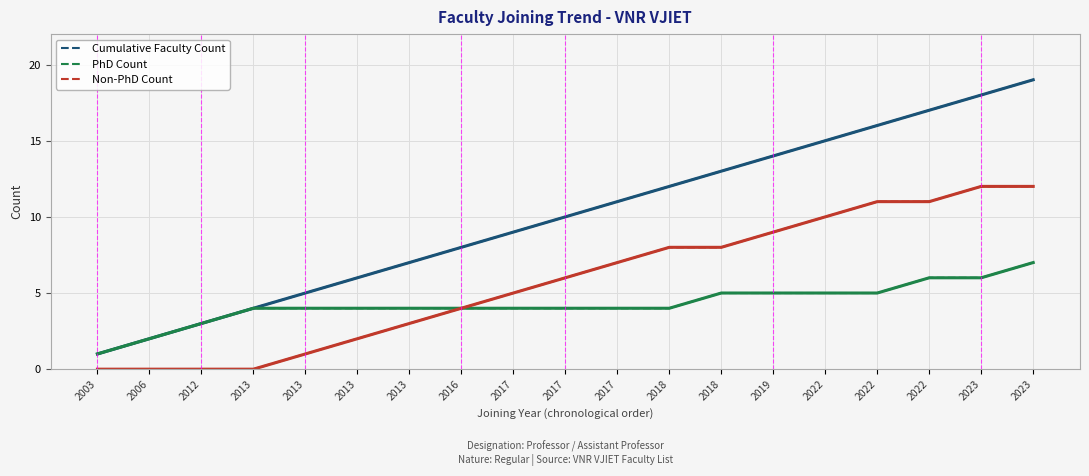

Does the chart have visible grid lines?

Yes